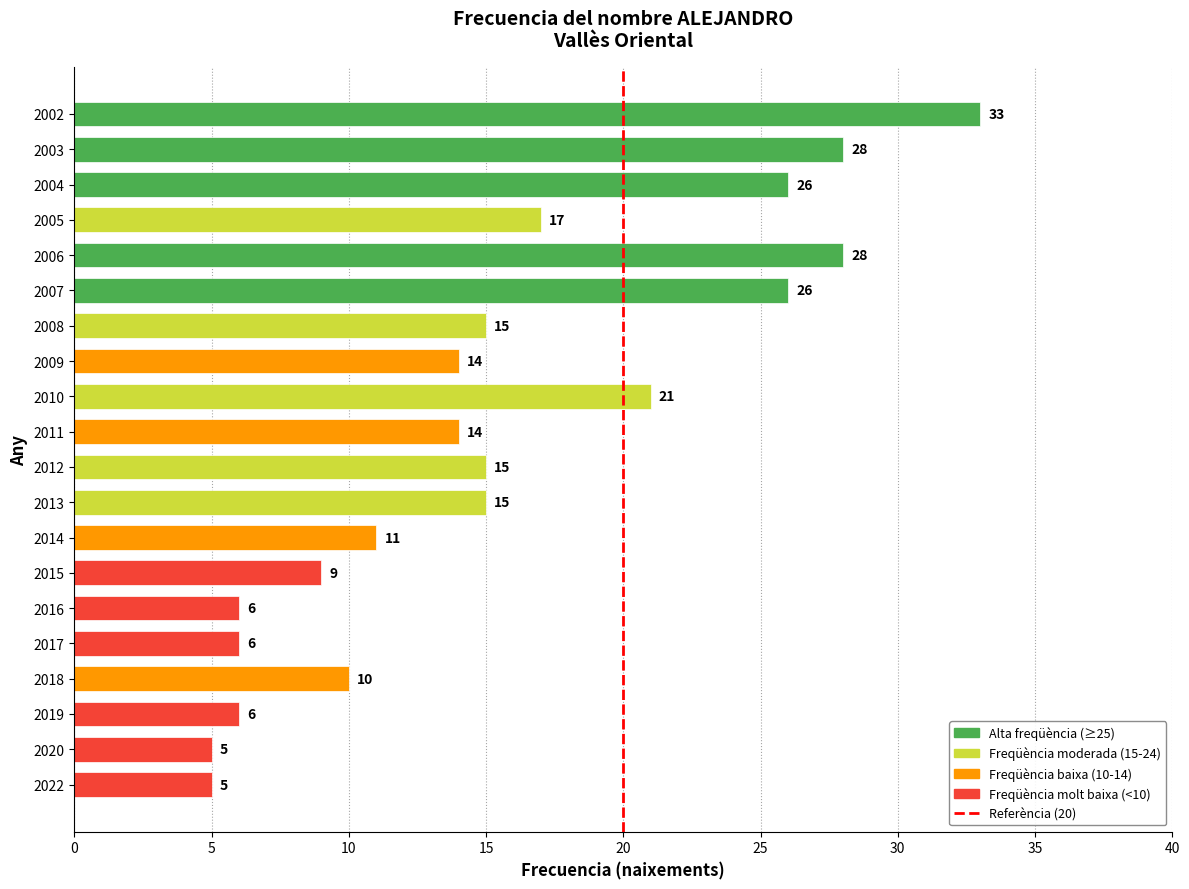

Reading bottom to top, extract all data points from this chart.

2022=5	2020=5	2019=6	2018=10	2017=6	2016=6	2015=9	2014=11	2013=15	2012=15	2011=14	2010=21	2009=14	2008=15	2007=26	2006=28	2005=17	2004=26	2003=28	2002=33